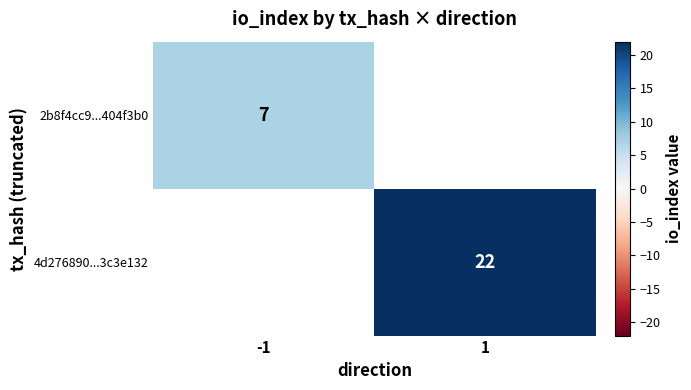

True or false: 2b8f4cc9...404f3b0 has a value of 7 at -1.

True